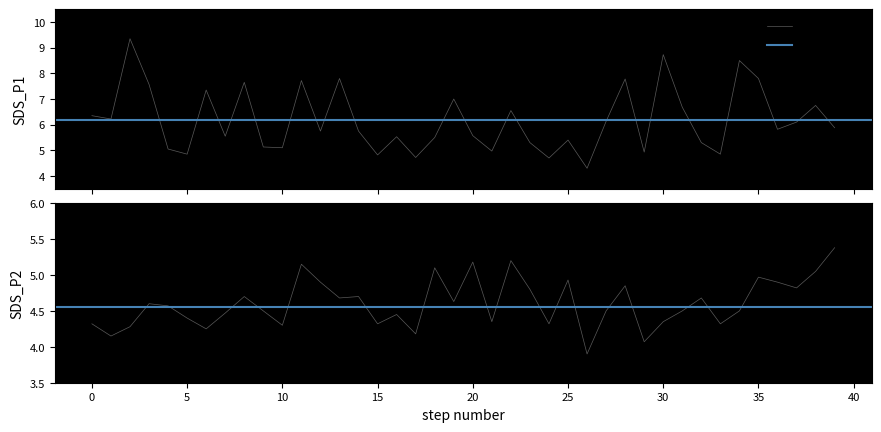

What is the maximum value for SDS_P1?

9.3